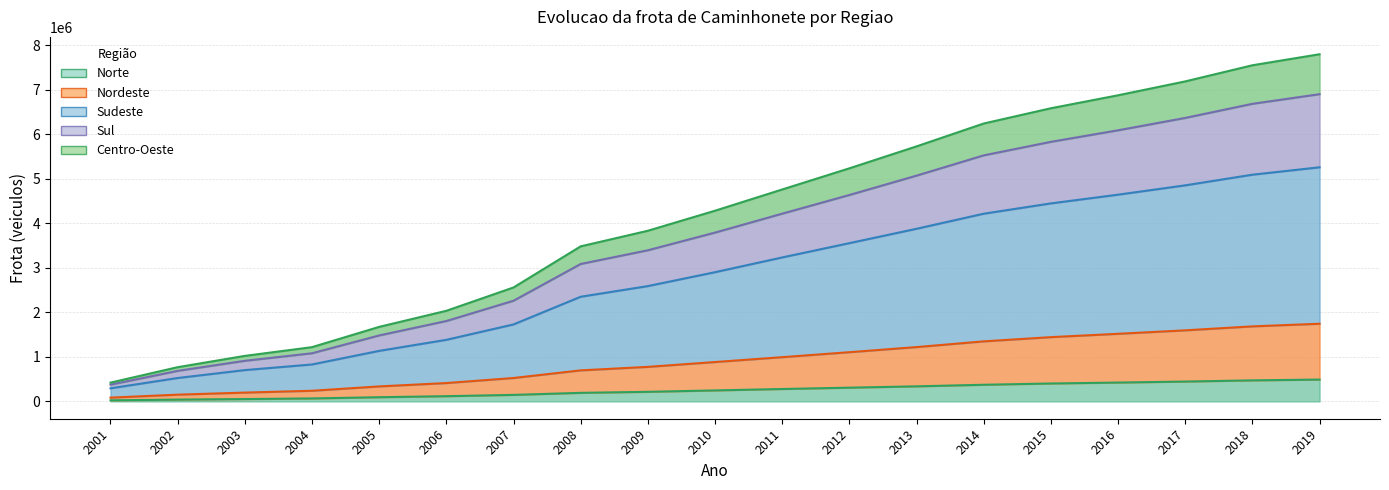

What is the sum of all Sul values?

70237903